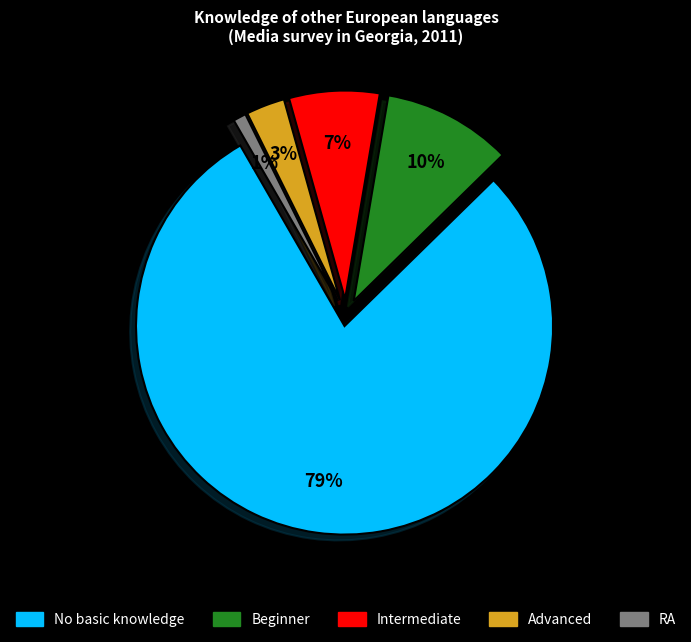

Does Beginner represent more than half of the total?

No